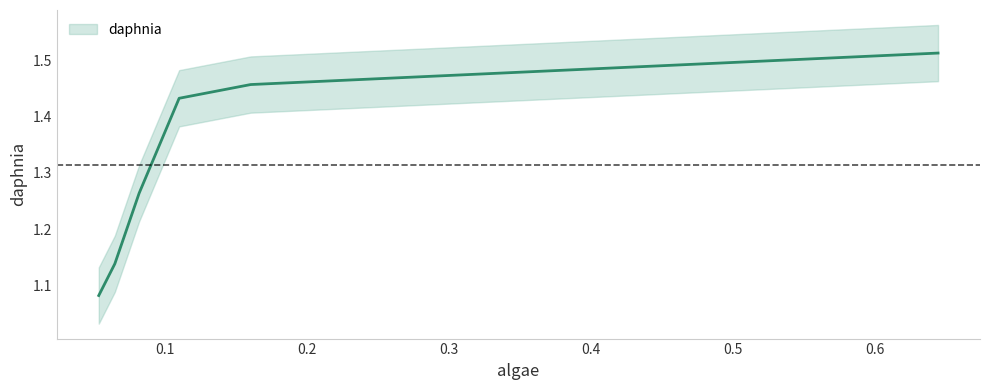

What is the approximate value at 0.08217?

1.3